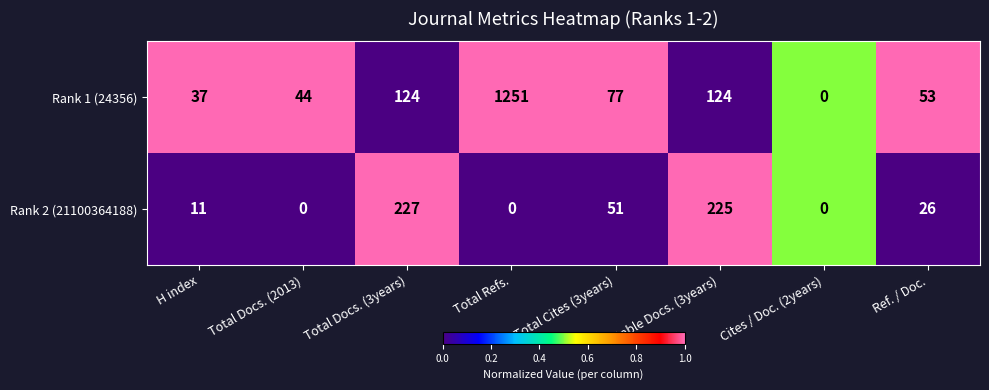

What is the difference between the Rank 1 (24356) values at H index and Total Docs. (2013)?

7